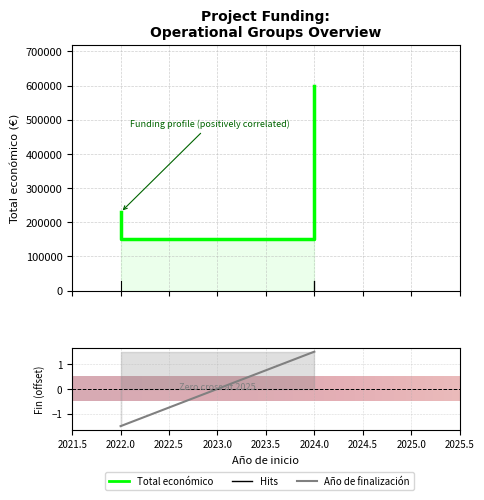

How many values in the Año de finalización series are below 2027?

1